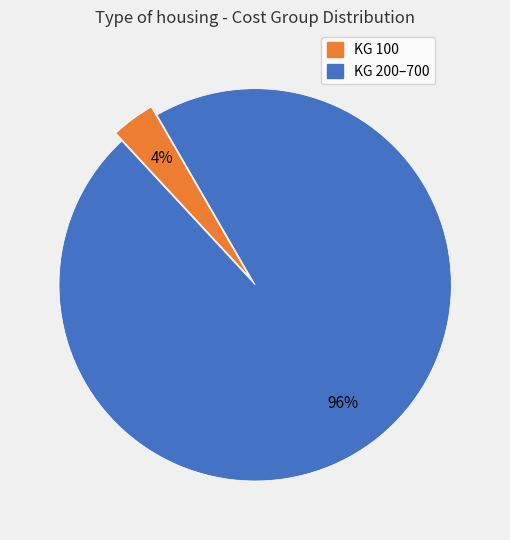

Do KG 200–700 and KG 100 together represent more than half of the pie?

Yes